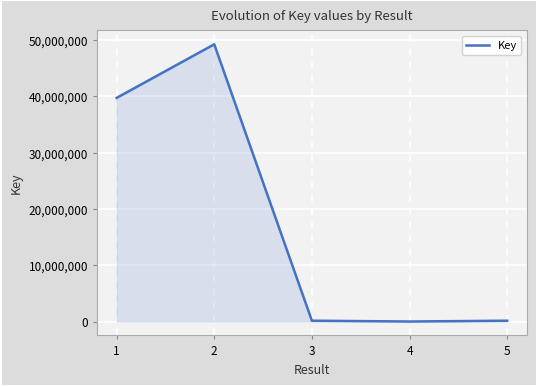

How many series are shown in this chart?

1